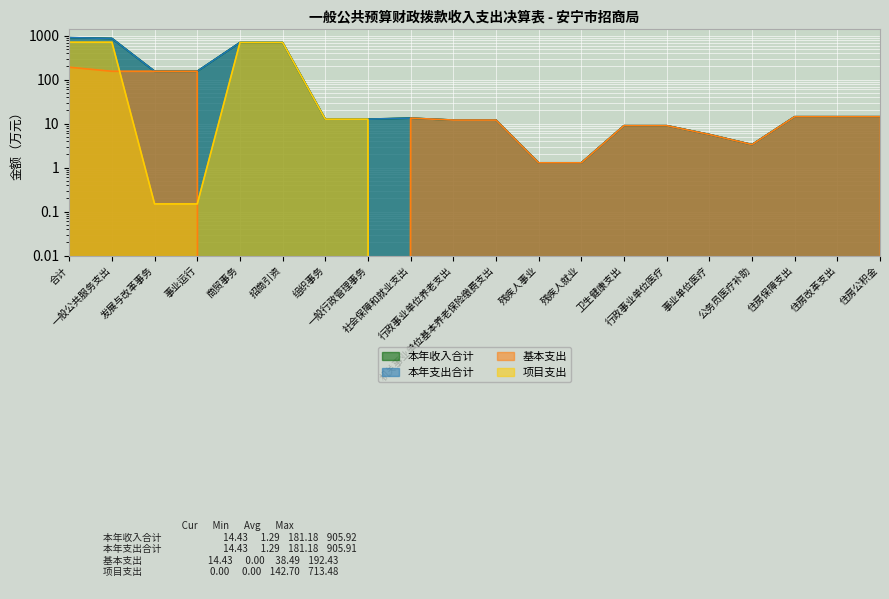

The 本年支出合计 series shows 14.4 at 住房公积金. True or false?

True